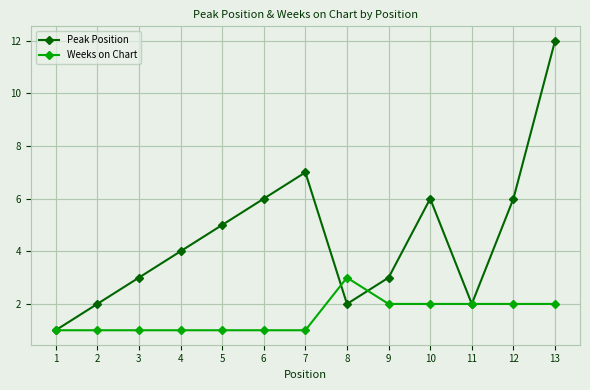

At 10, list the series in order from smallest to largest.

Weeks on Chart, Peak Position